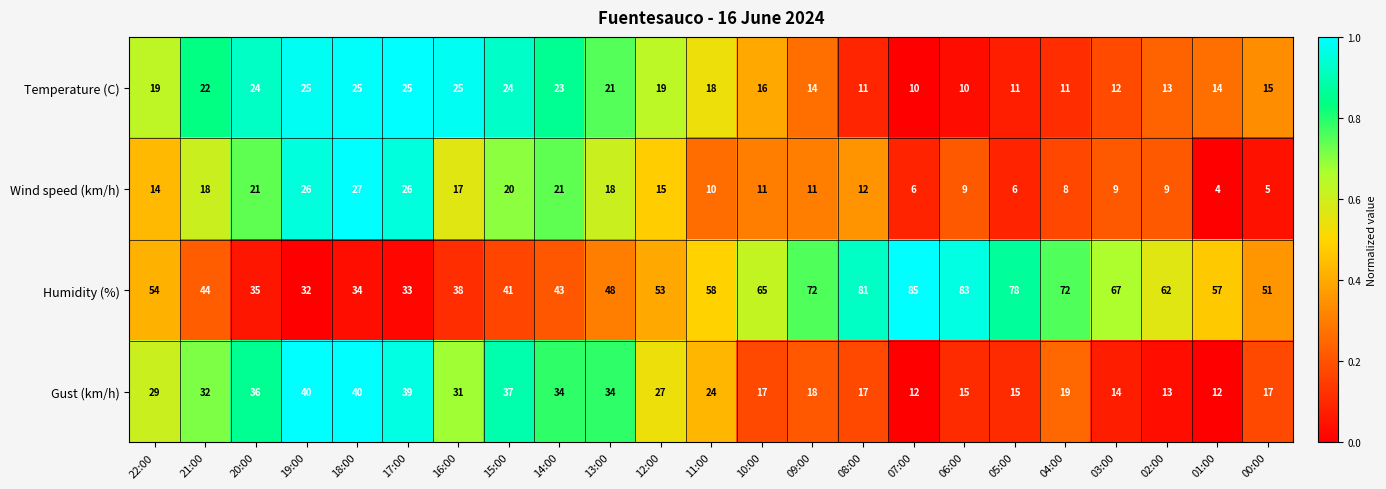

Between 18:00 and 02:00, which series saw the biggest shift?

Humidity (%)